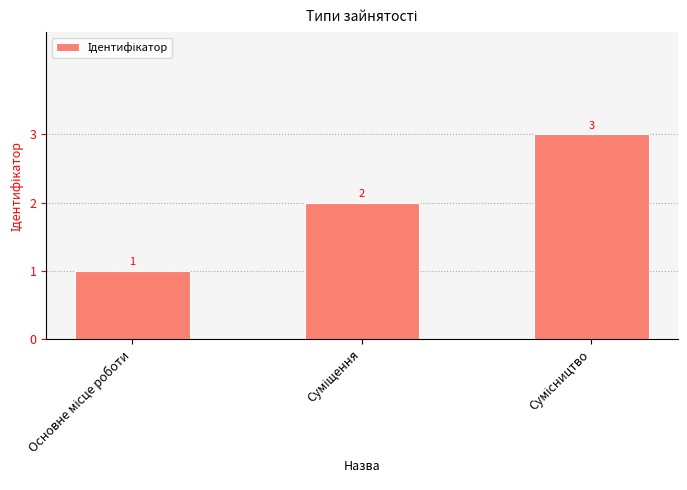

What is the greatest value displayed?

3